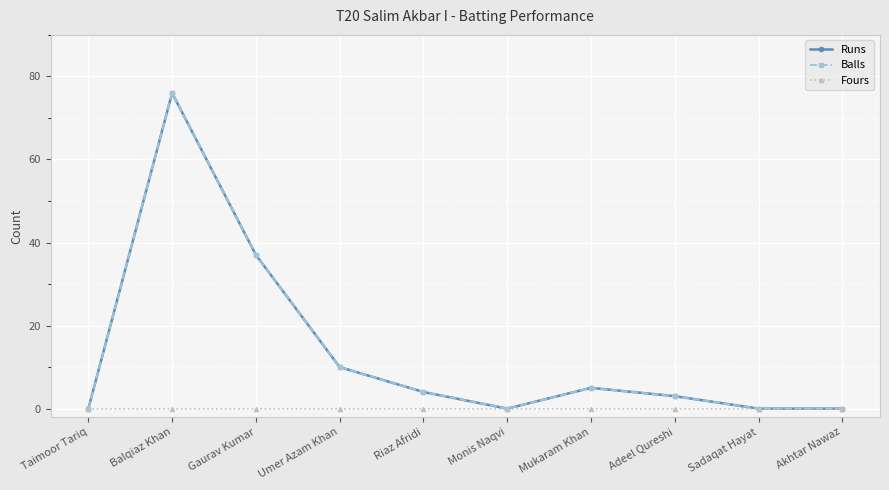

What is the difference between the second highest and minimum values in the Runs series?

37